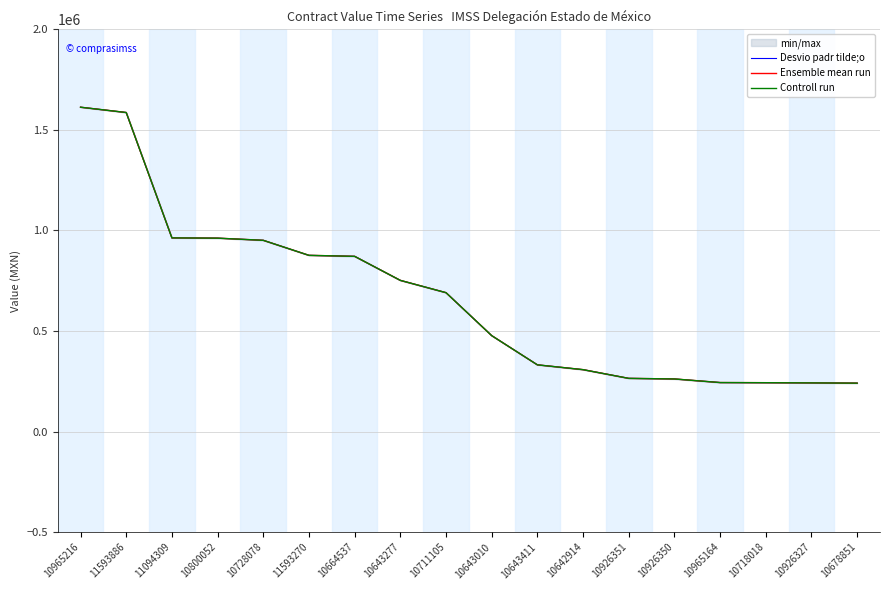

Is it true that Controll run equals 1612539.2 at 10965216?

True